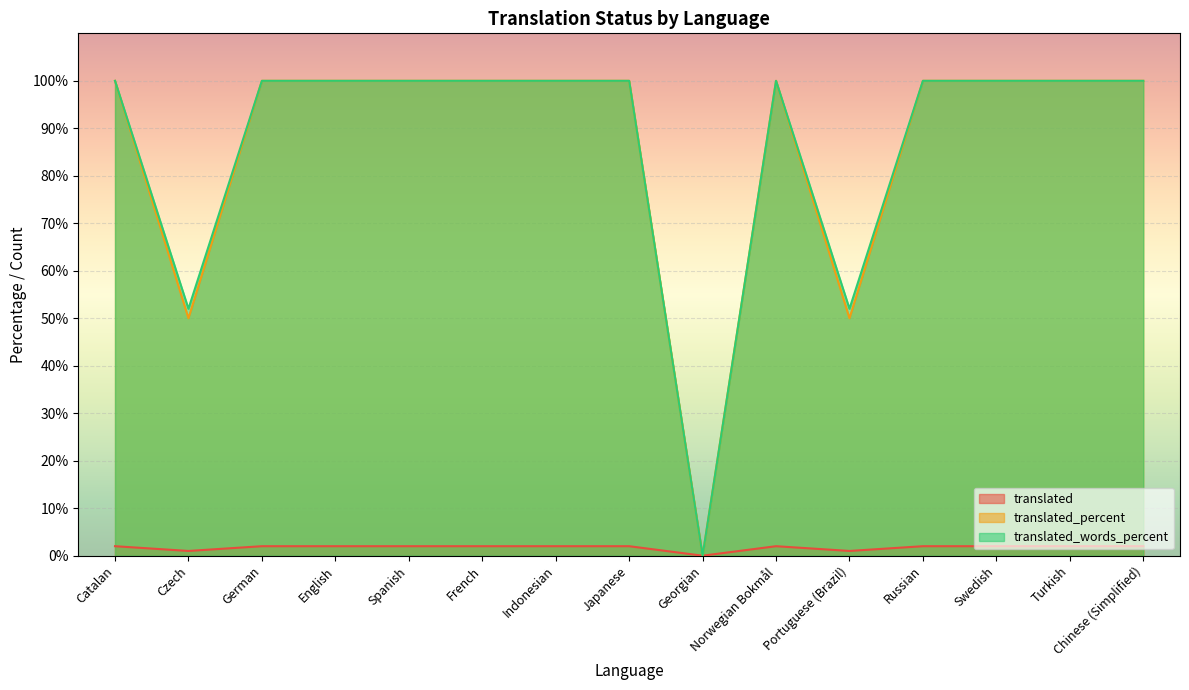

At English, list the series in order from largest to smallest.

translated_percent, translated_words_percent, translated